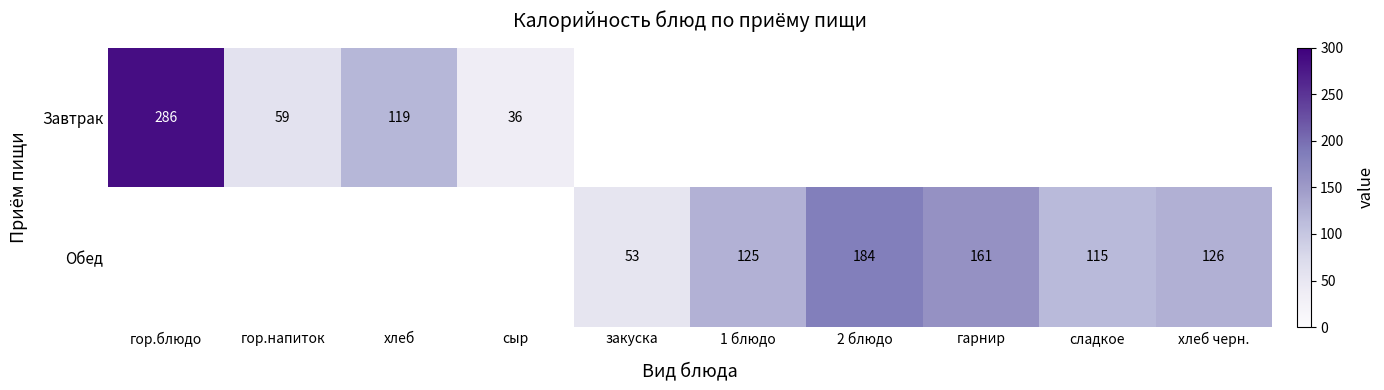

The Обед series shows 62.5 at гарнир. True or false?

False